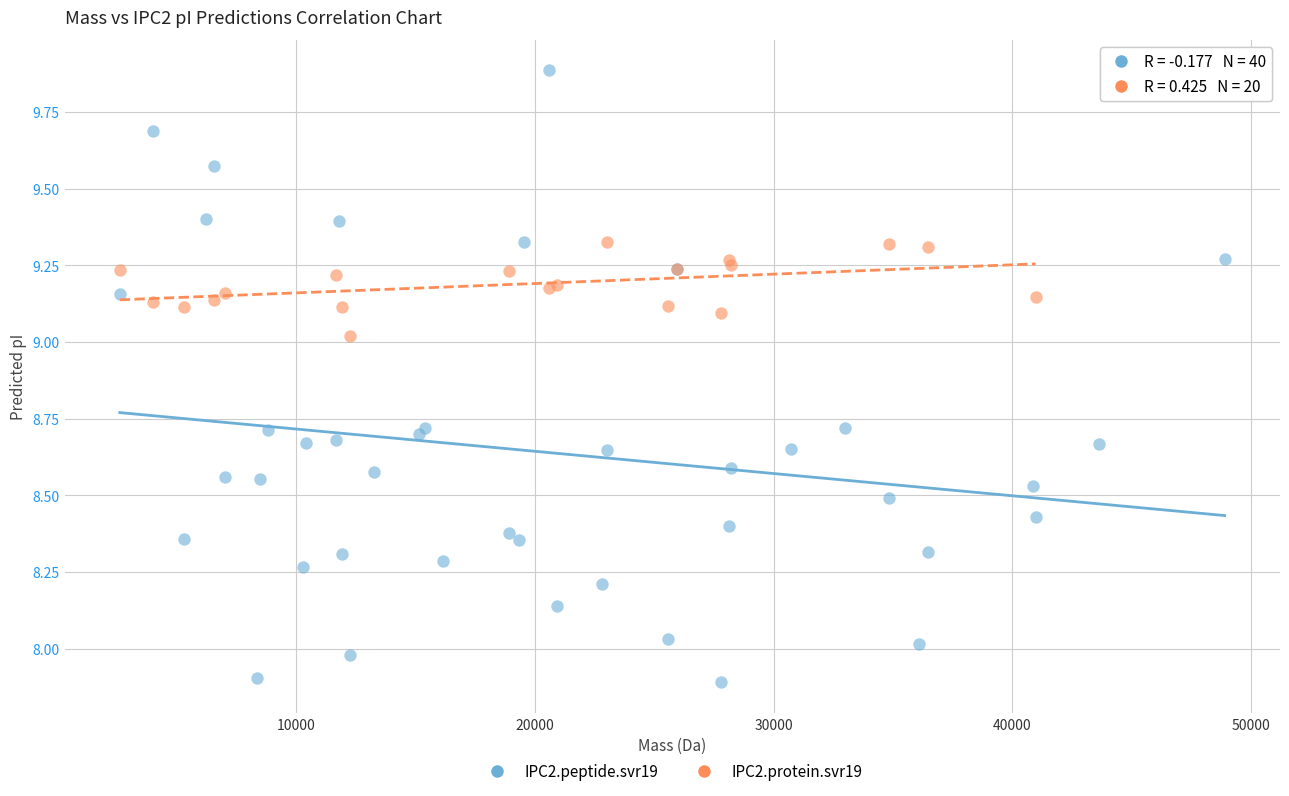

Which series reaches the maximum Y coordinate?

IPC2.peptide.svr19